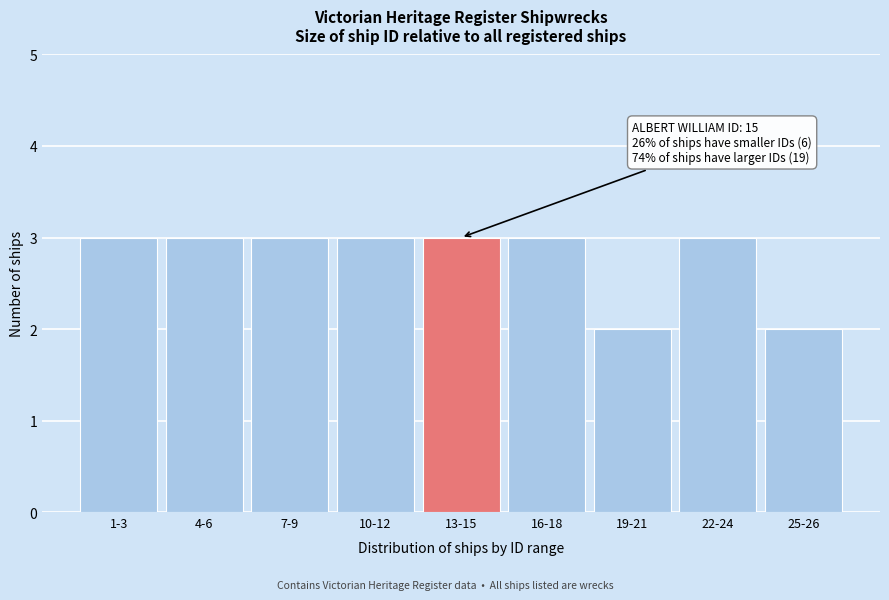

Reading right to left, extract all data points from this chart.

25-26=2	22-24=3	19-21=2	16-18=3	13-15=3	10-12=3	7-9=3	4-6=3	1-3=3